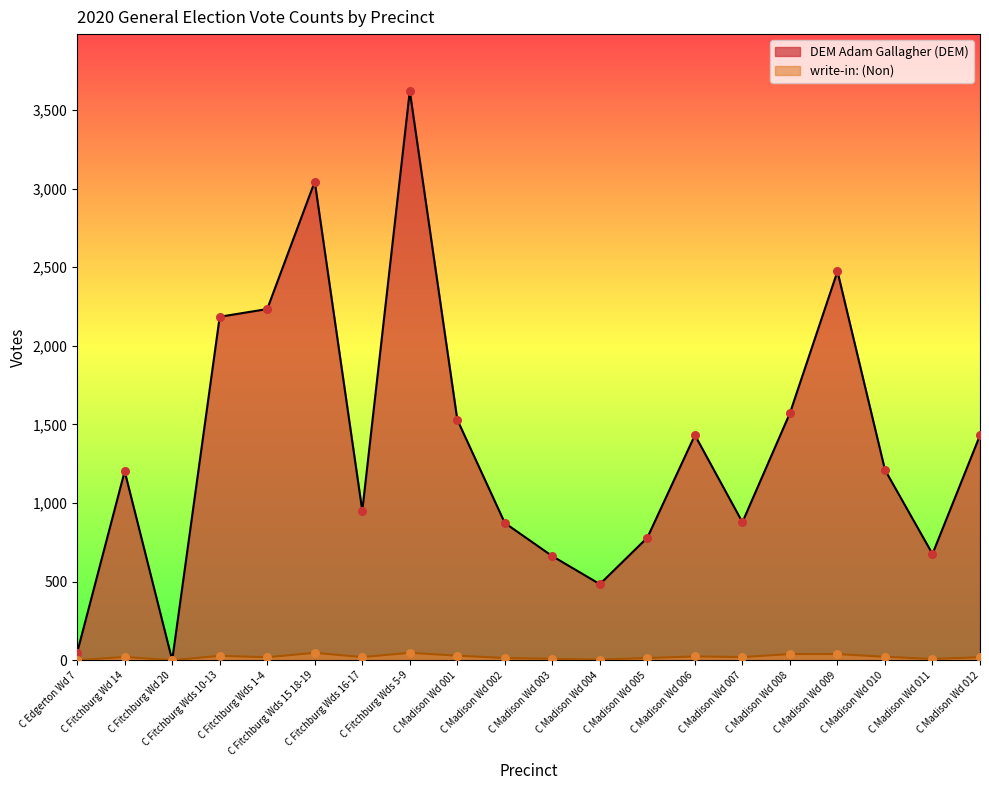

Which series has the largest Y range (max minus min)?

DEM Adam Gallagher (DEM)